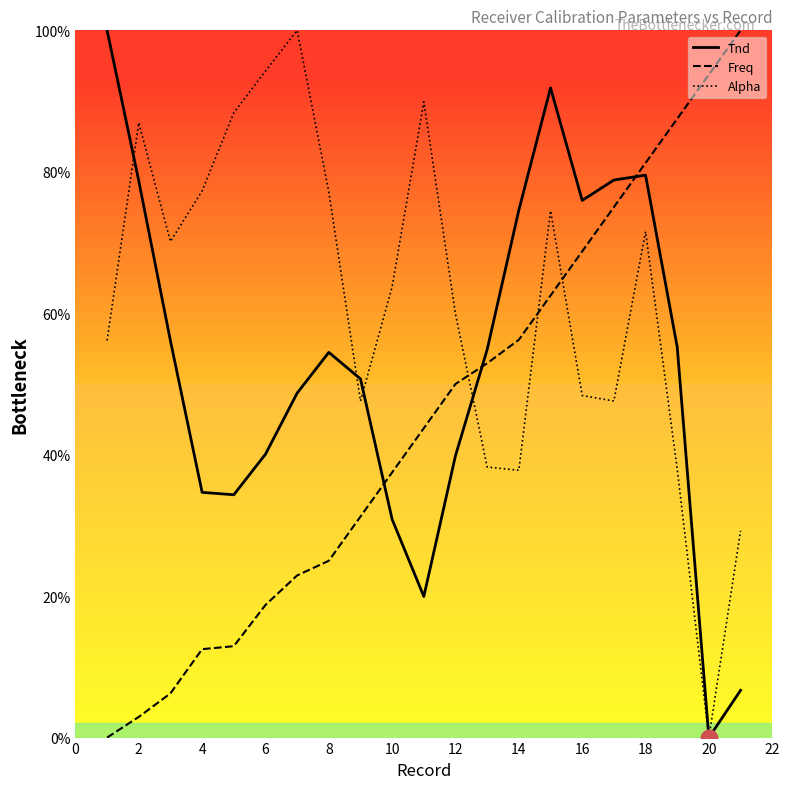

Is it true that Alpha equals 39.2 at 2?

False